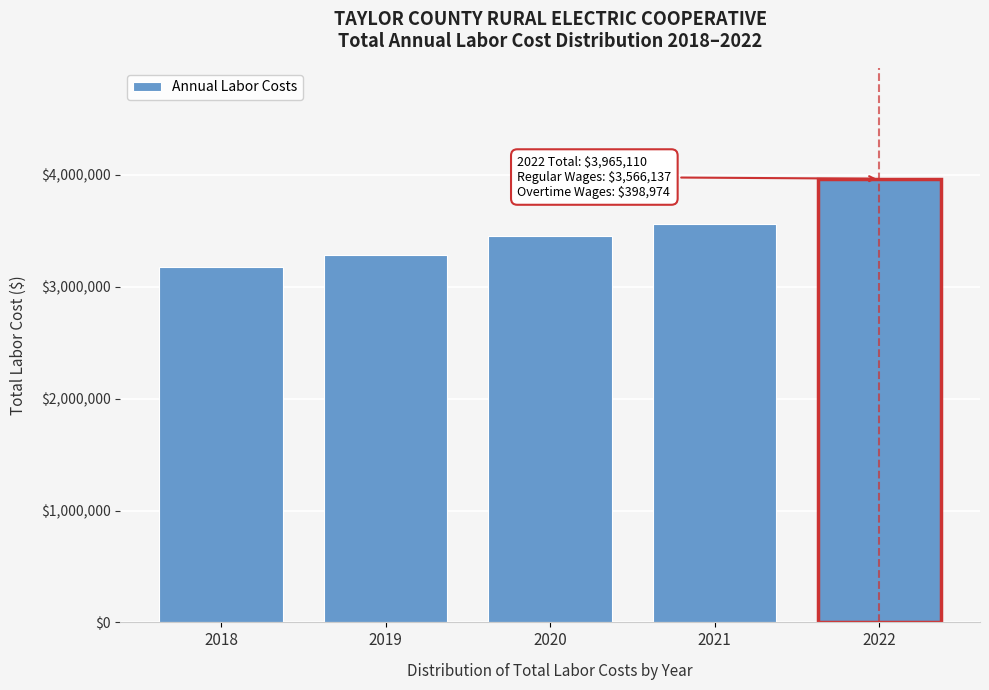

Reading left to right, list all the values displayed in this chart.

2018=3172156.8	2019=3287953.8	2020=3451784.4	2021=3561193.0	2022=3965110.4